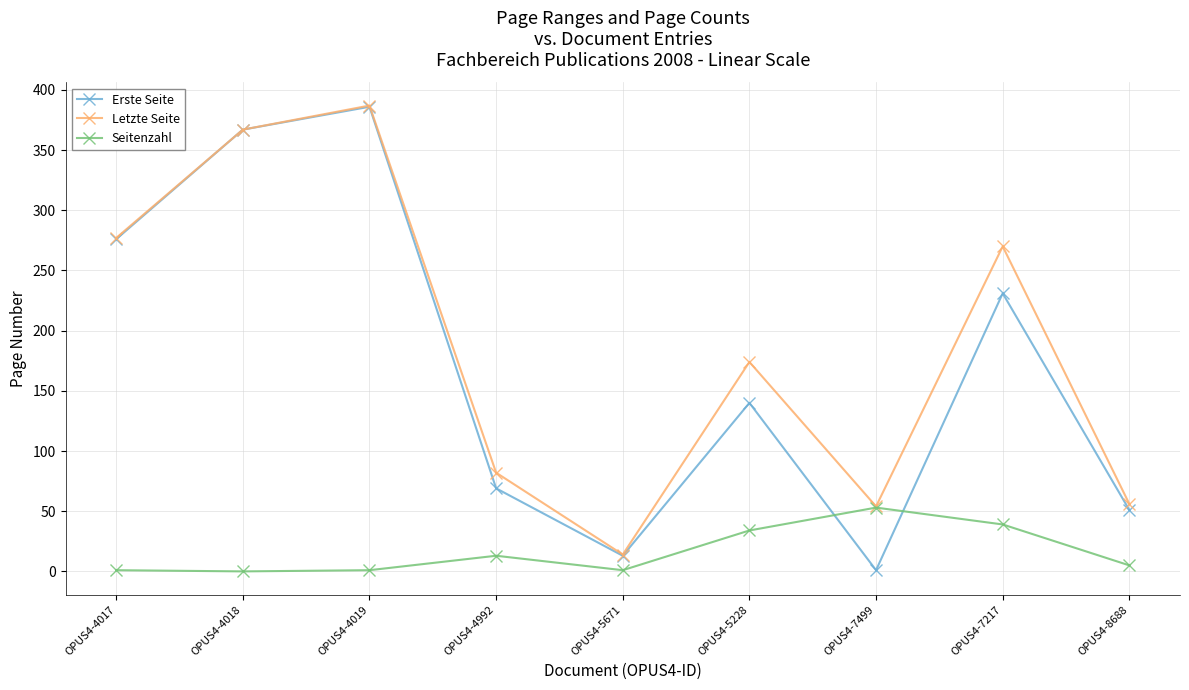

Which series has the widest spread of values?

Erste Seite